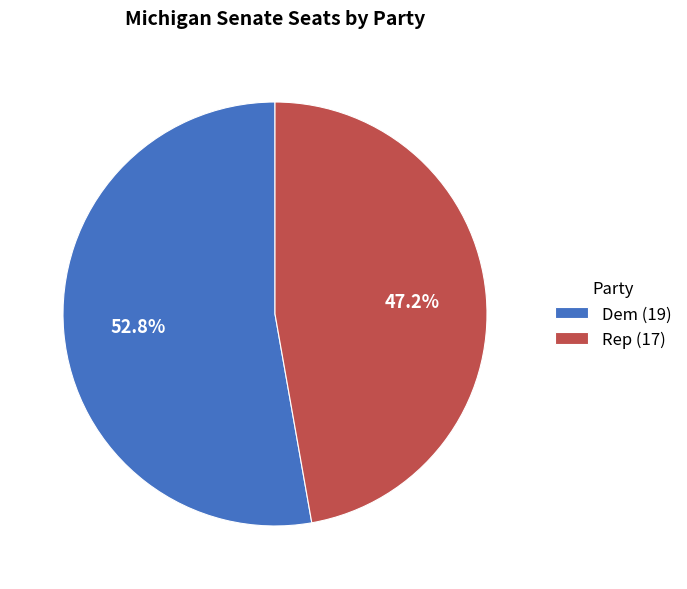

The Rep slice represents 53% of the pie. True or false?

False